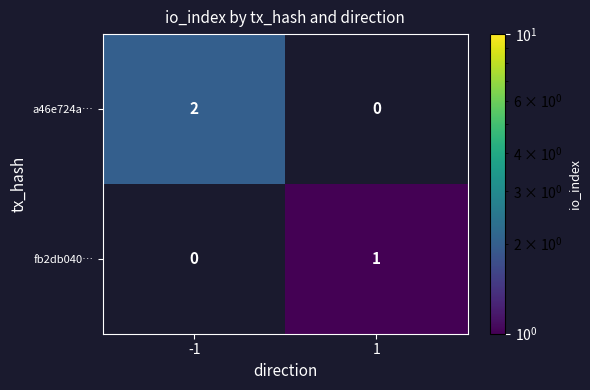

What is the total value across all series at -1?

2